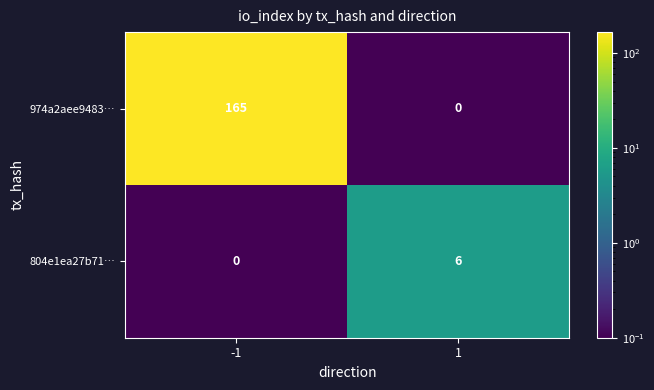

Reading left to right, list all the values displayed in this chart.

974a2aee9483…: -1=165	1=0
804e1ea27b71…: -1=0	1=6